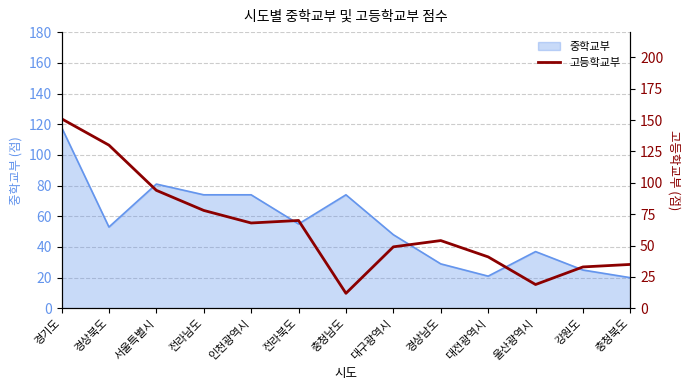

The value at 울산광역시 is 33. True or false?

False